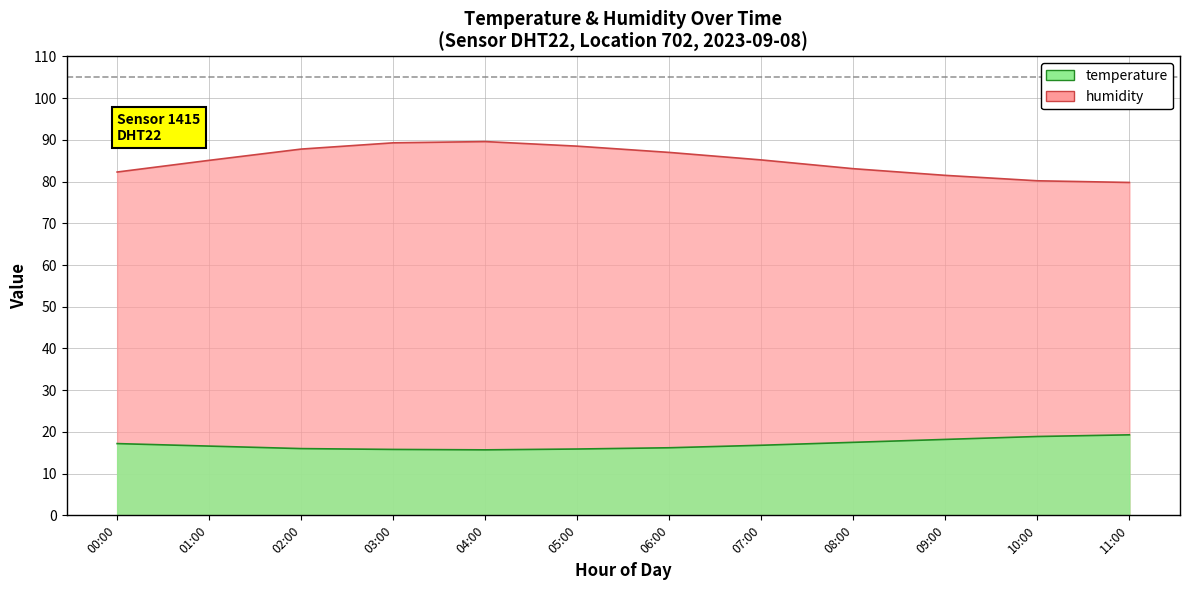

True or false: temperature and humidity cross at least once.

False